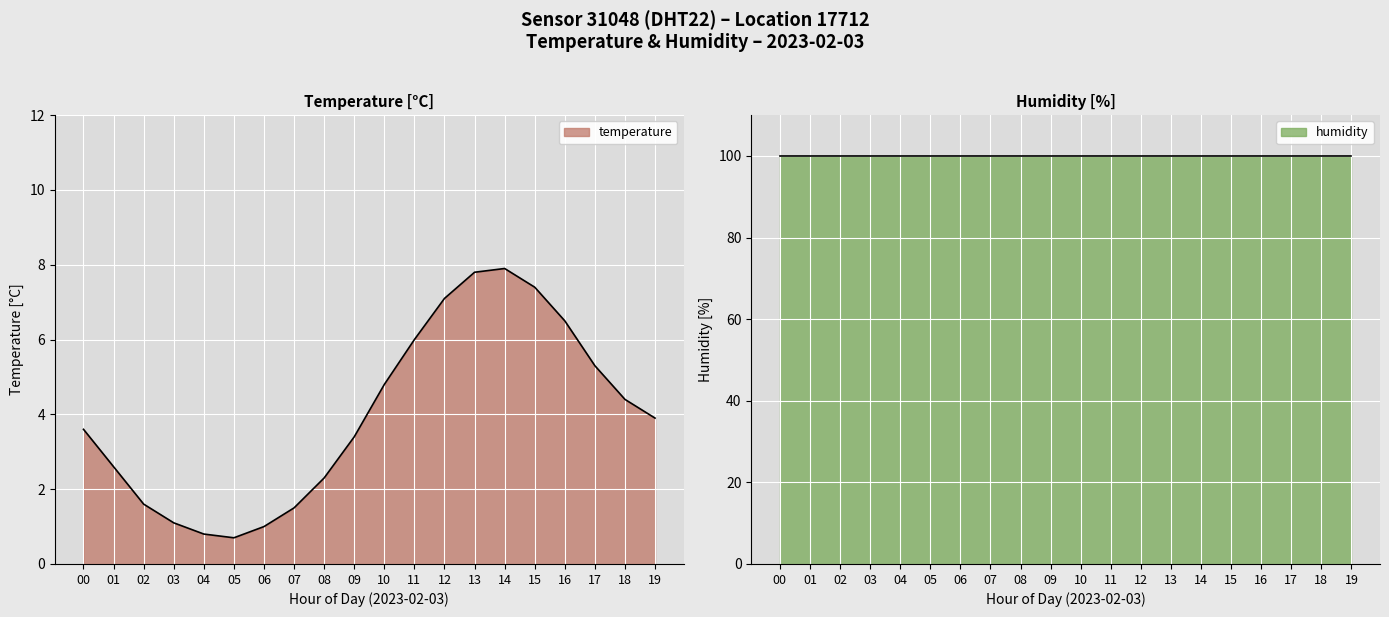

What is the minimum value for temperature?

0.7